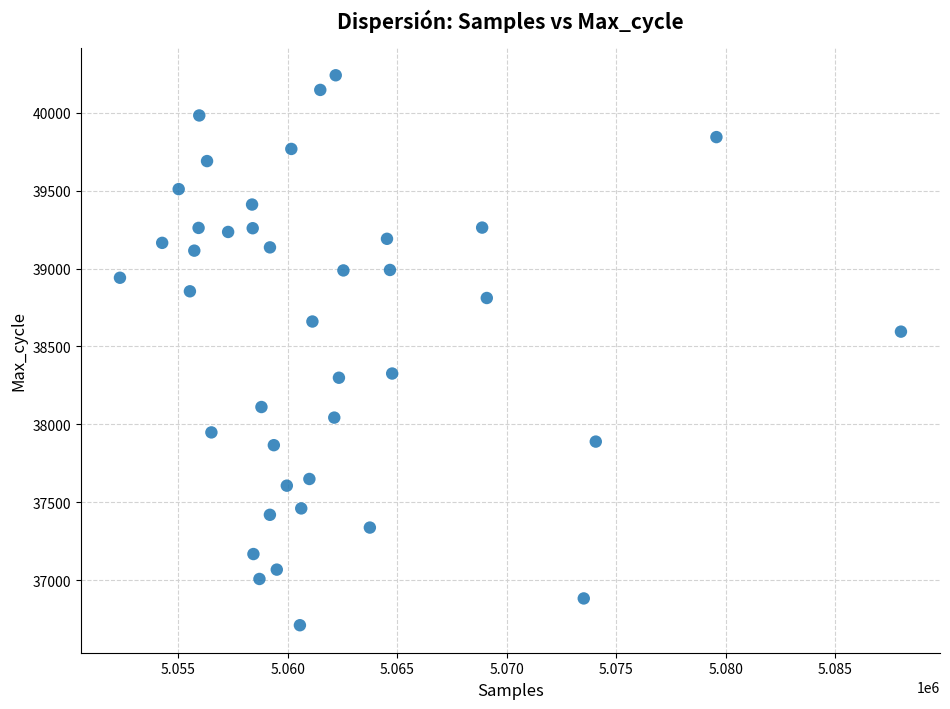

What is the range of X values (max minus min)?

35658